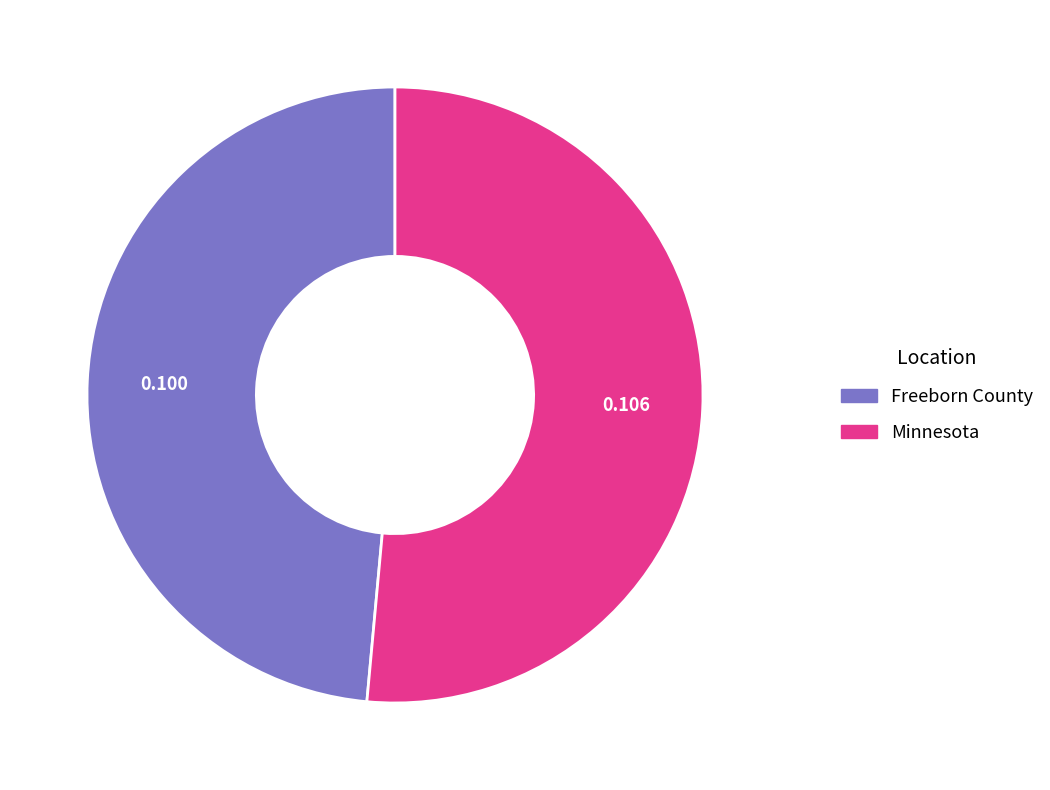

How many segments does this pie chart have?

2